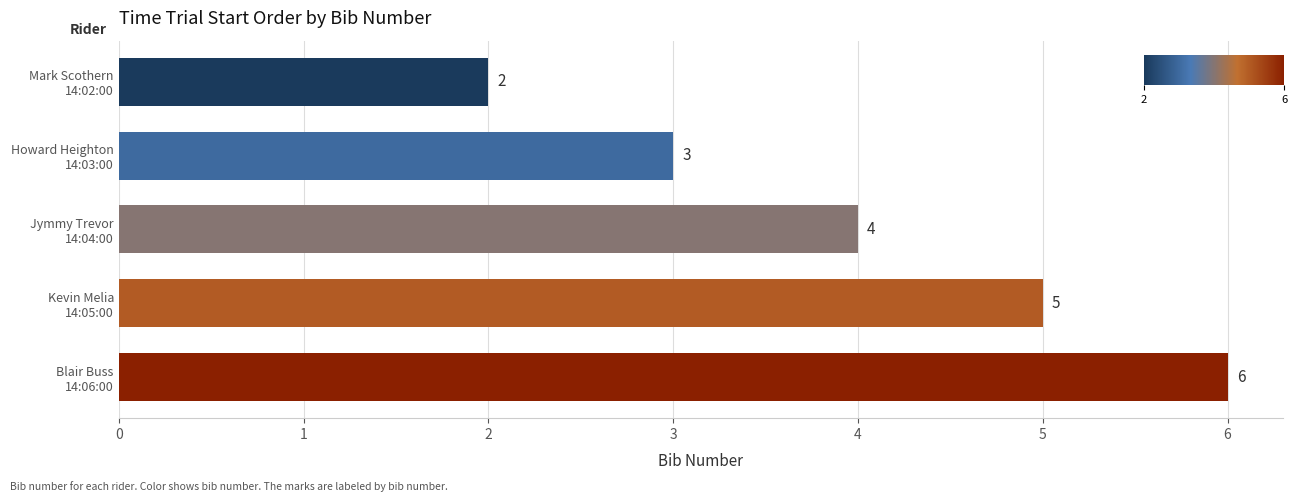

What is the smallest value displayed?

2